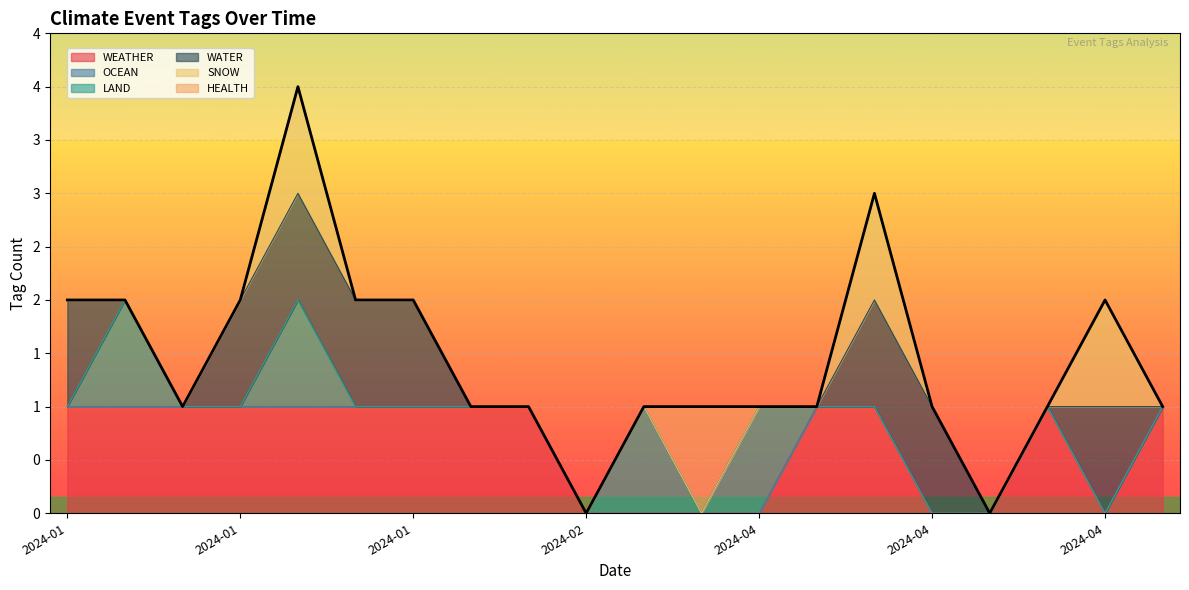

Where is the data nearest to the value 2?

2024-01